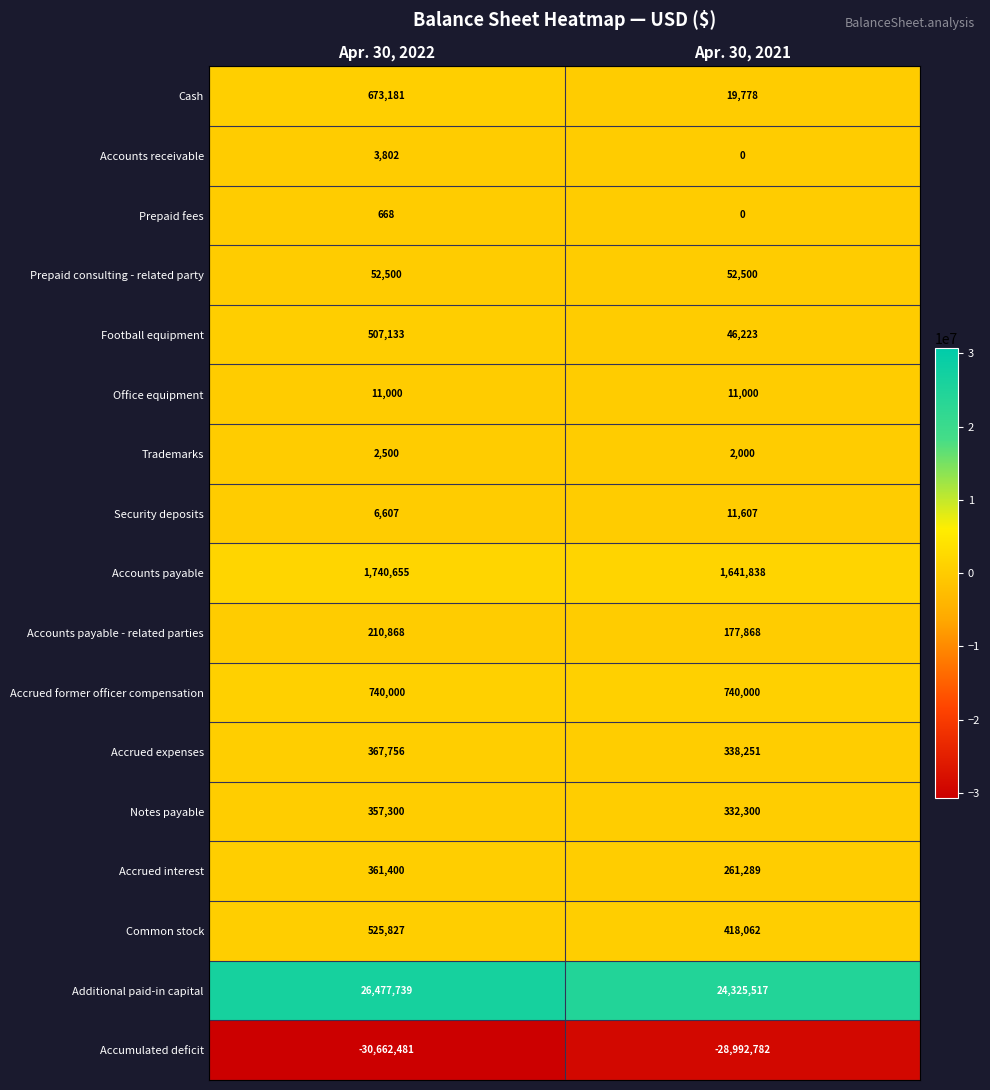

Which series changed the most between Apr. 30, 2022 and Apr. 30, 2021?

Additional paid-in capital